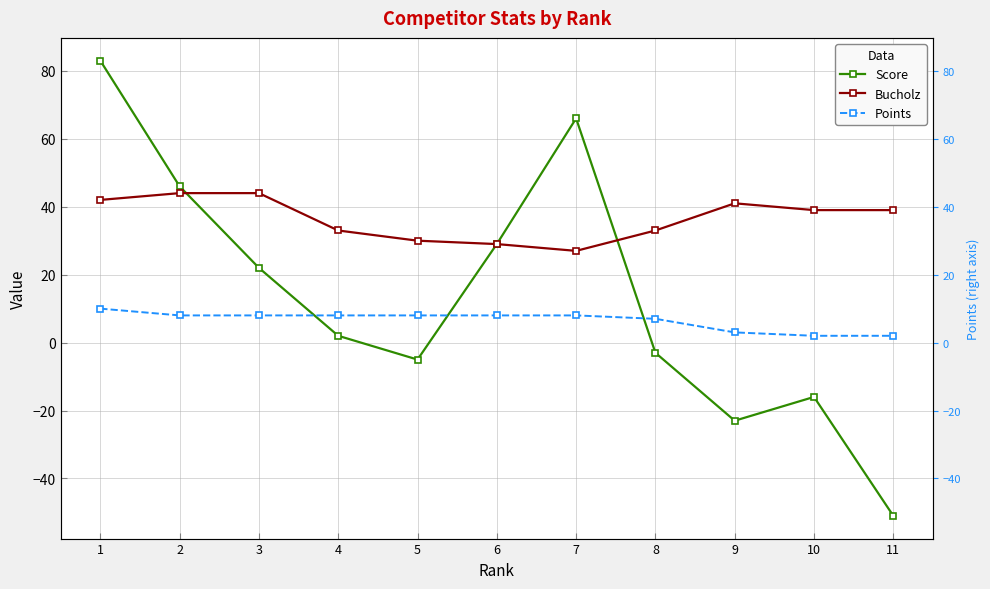

At 5, list the series in order from smallest to largest.

Score, Points, Bucholz